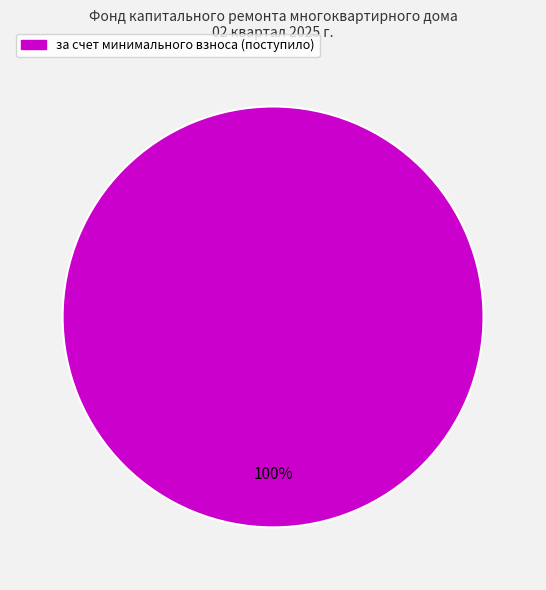

How many segments does this pie chart have?

1